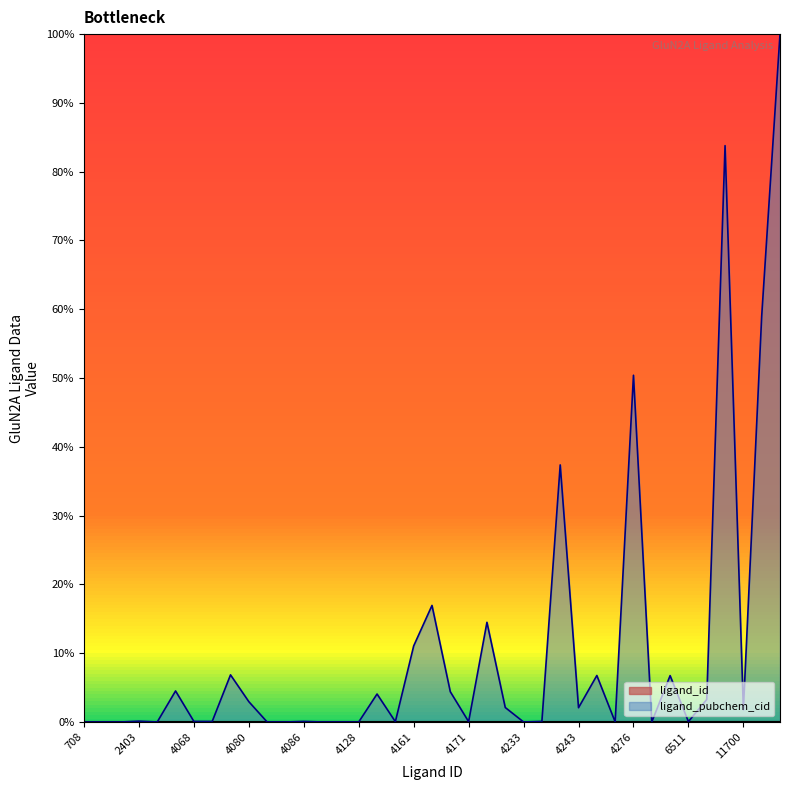

At how many categories does at least one series exceed 81?

2